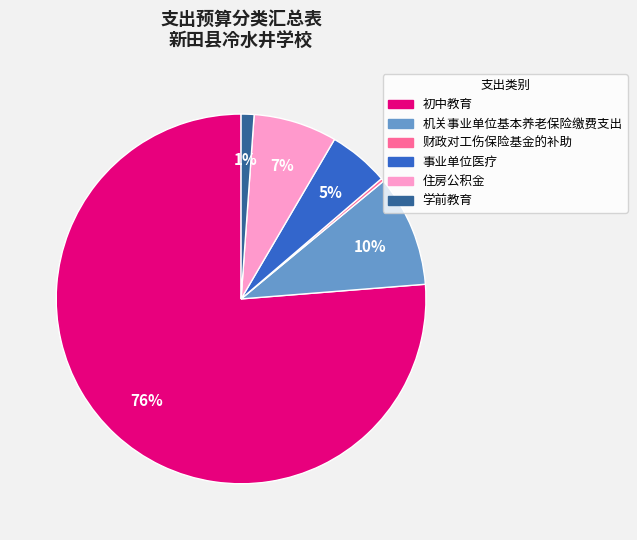

Which has a higher value, 初中教育 or 住房公积金?

初中教育